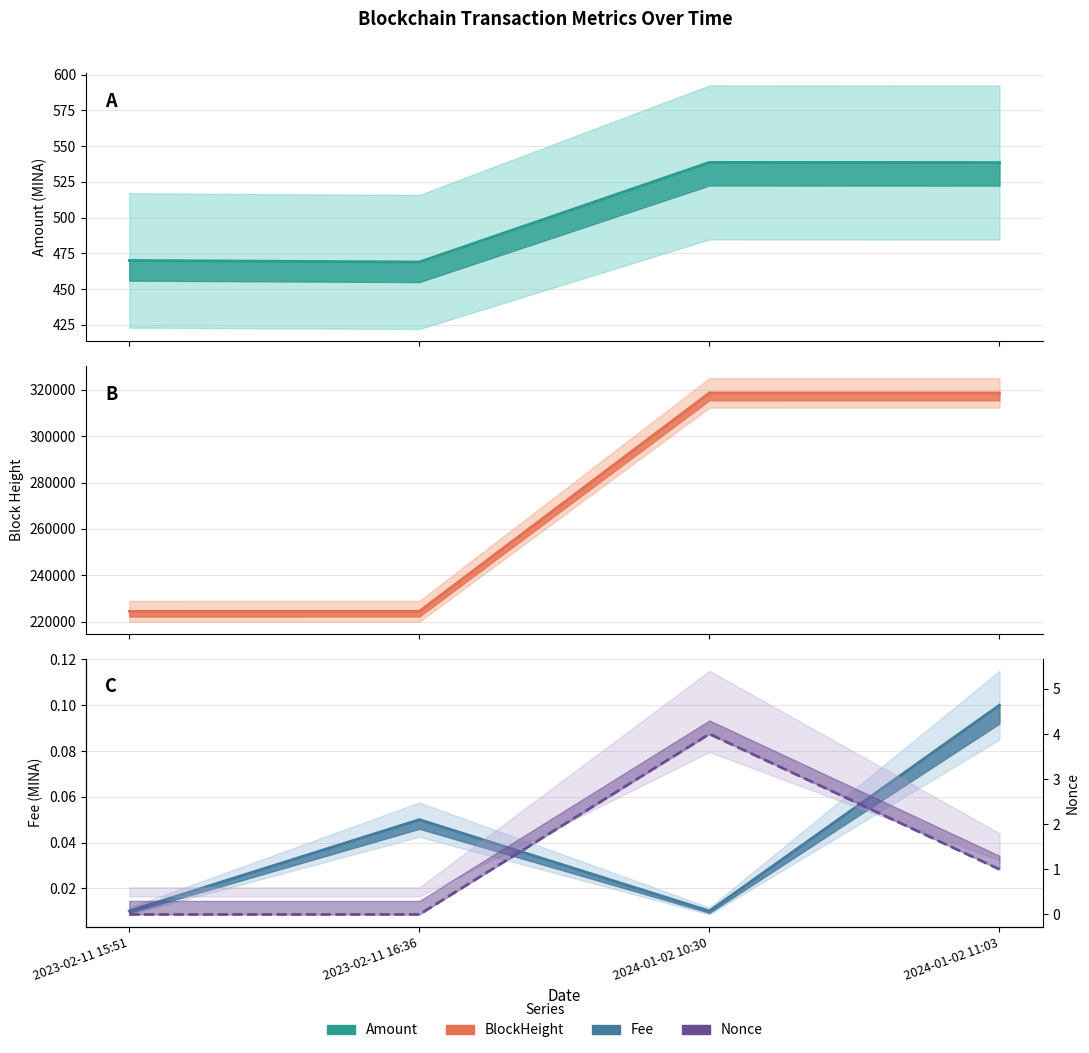

The value of Fee at 2023-02-11 16:36 is 0.1. True or false?

True